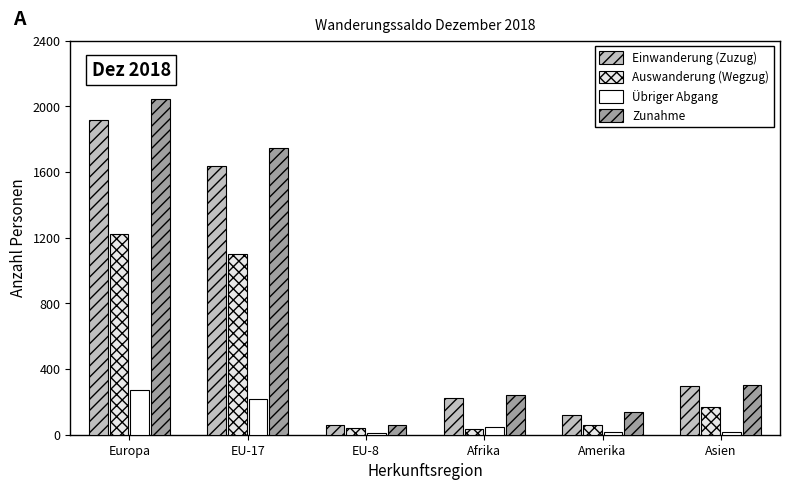

Is it true that Übriger Abgang equals 25 at Amerika?

False